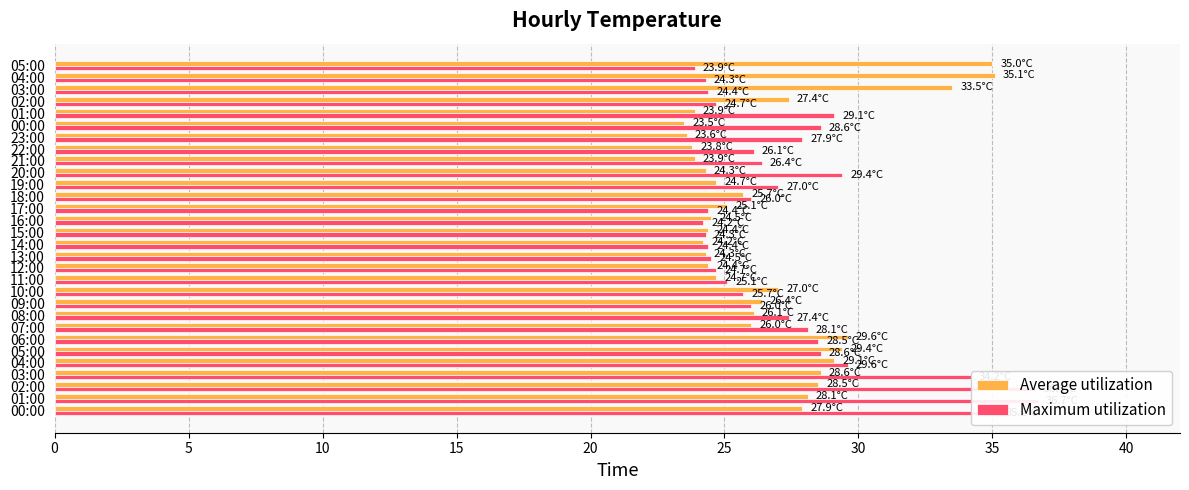

How many data points in Maximum utilization are less than 26?

12